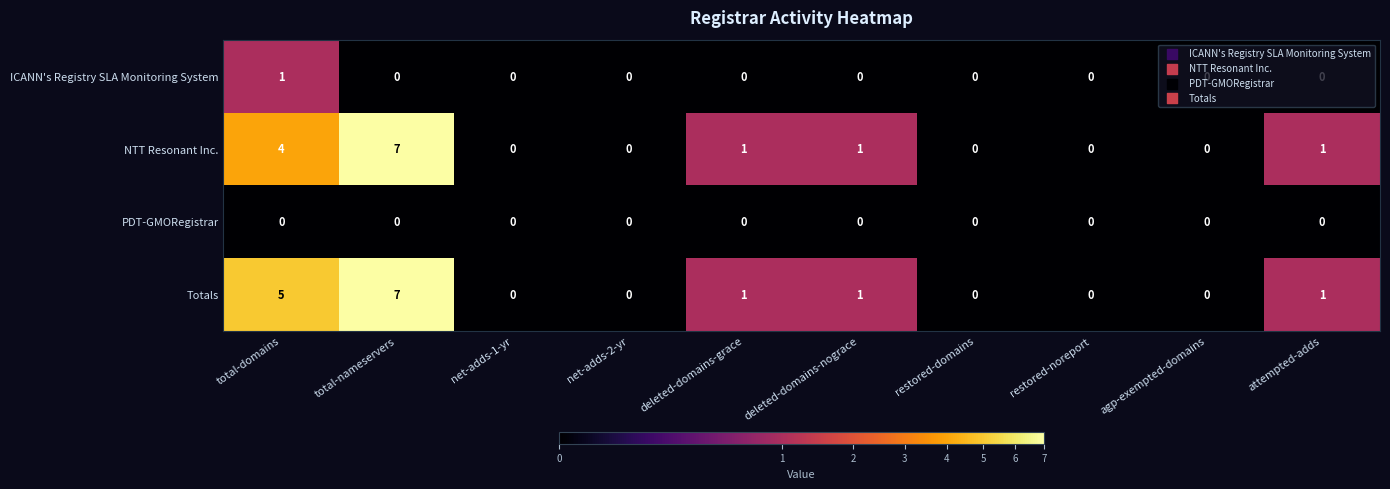

The value of NTT Resonant Inc. at total-domains is 4. True or false?

True